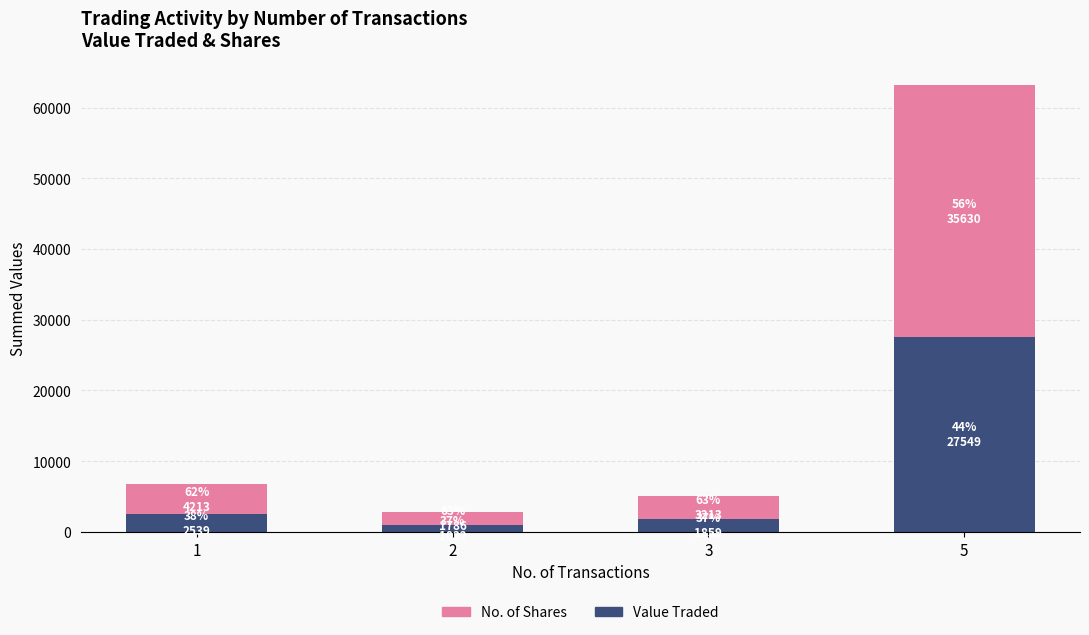

What is the highest value of the Value Traded series?

27549